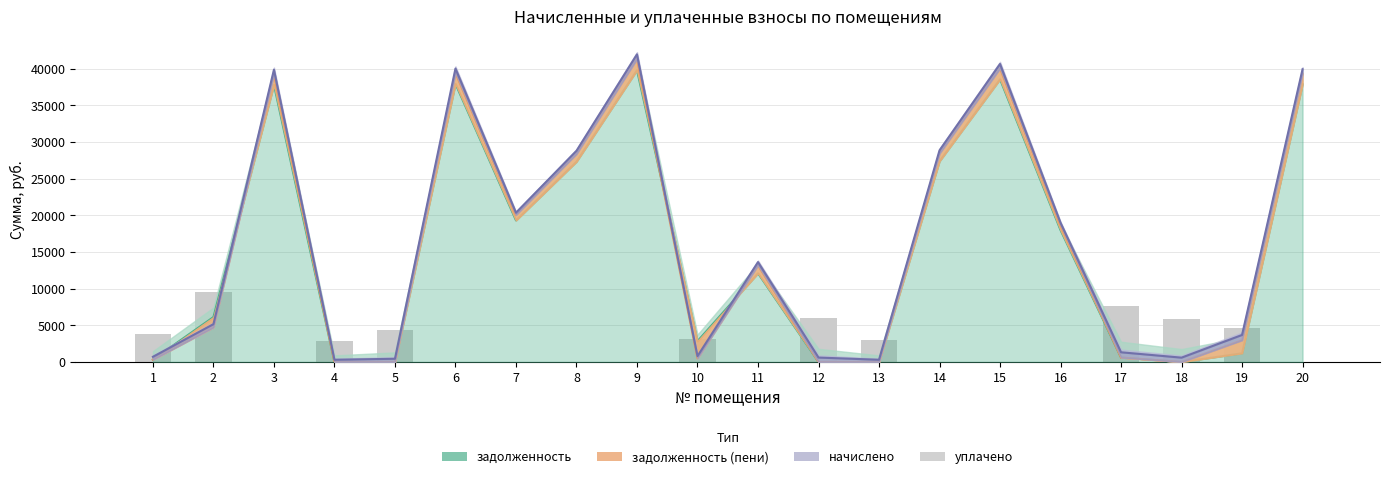

How many data points in задолженность (пени) are above 13184?

10